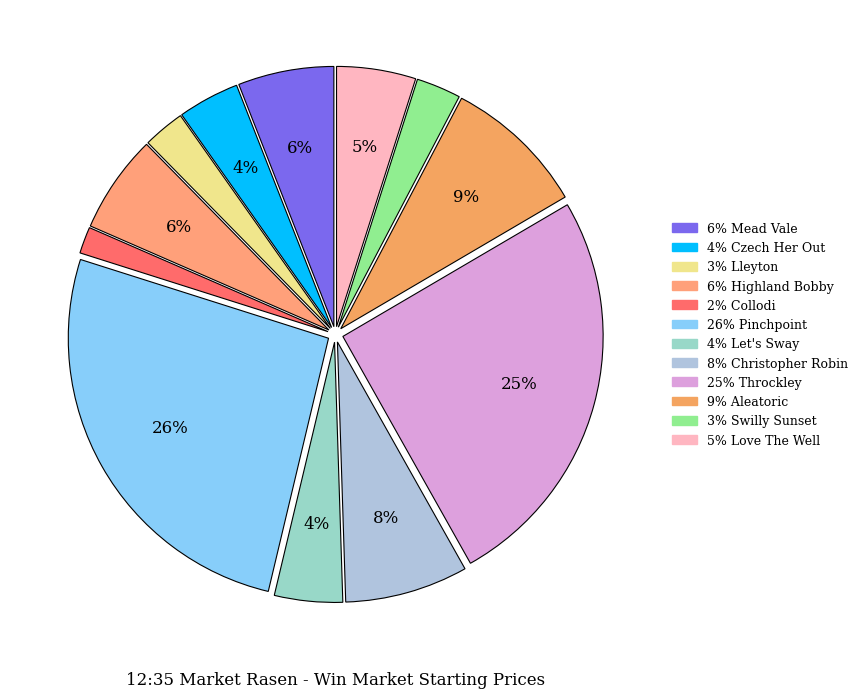

How many slices are in this pie chart?

12